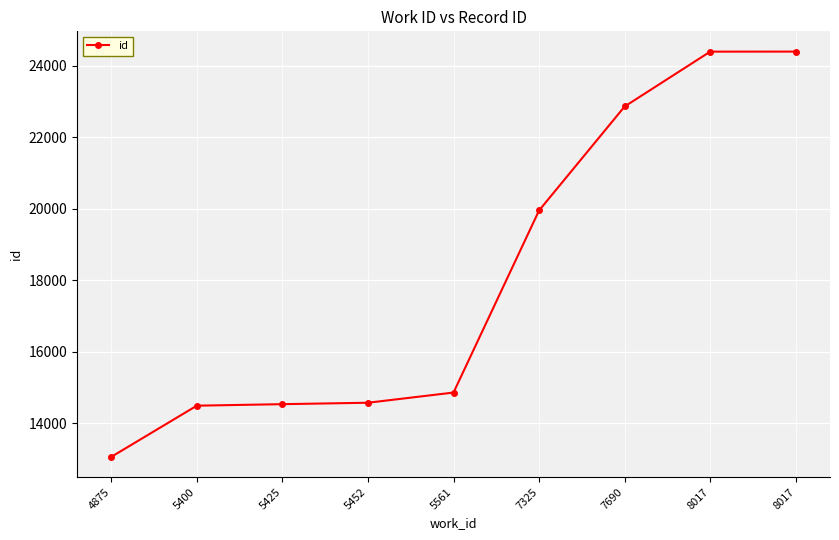

Reading right to left, list all the values displayed in this chart.

24399	24398	22863	19954	14859	14574	14534	14492	13059